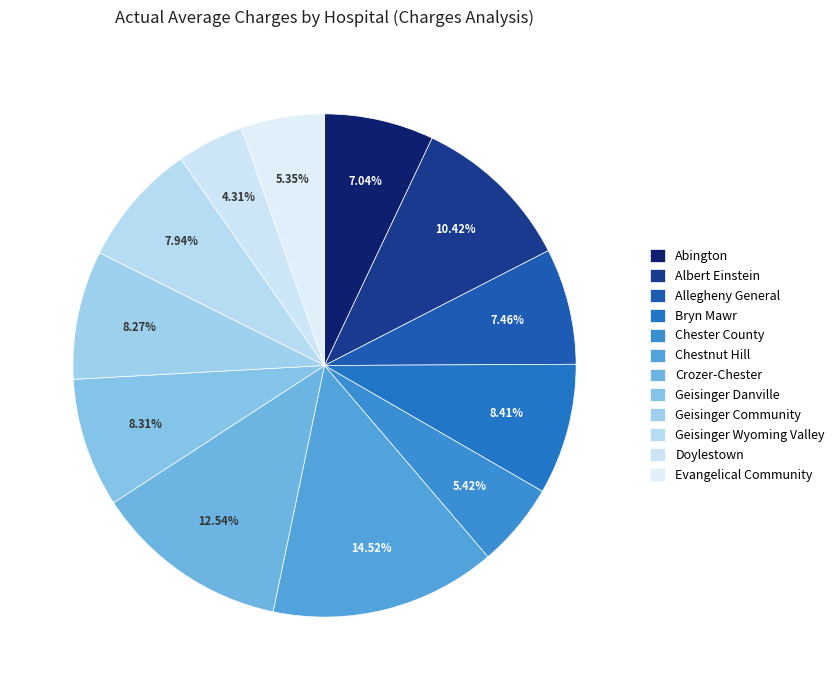

How many slices are in this pie chart?

12